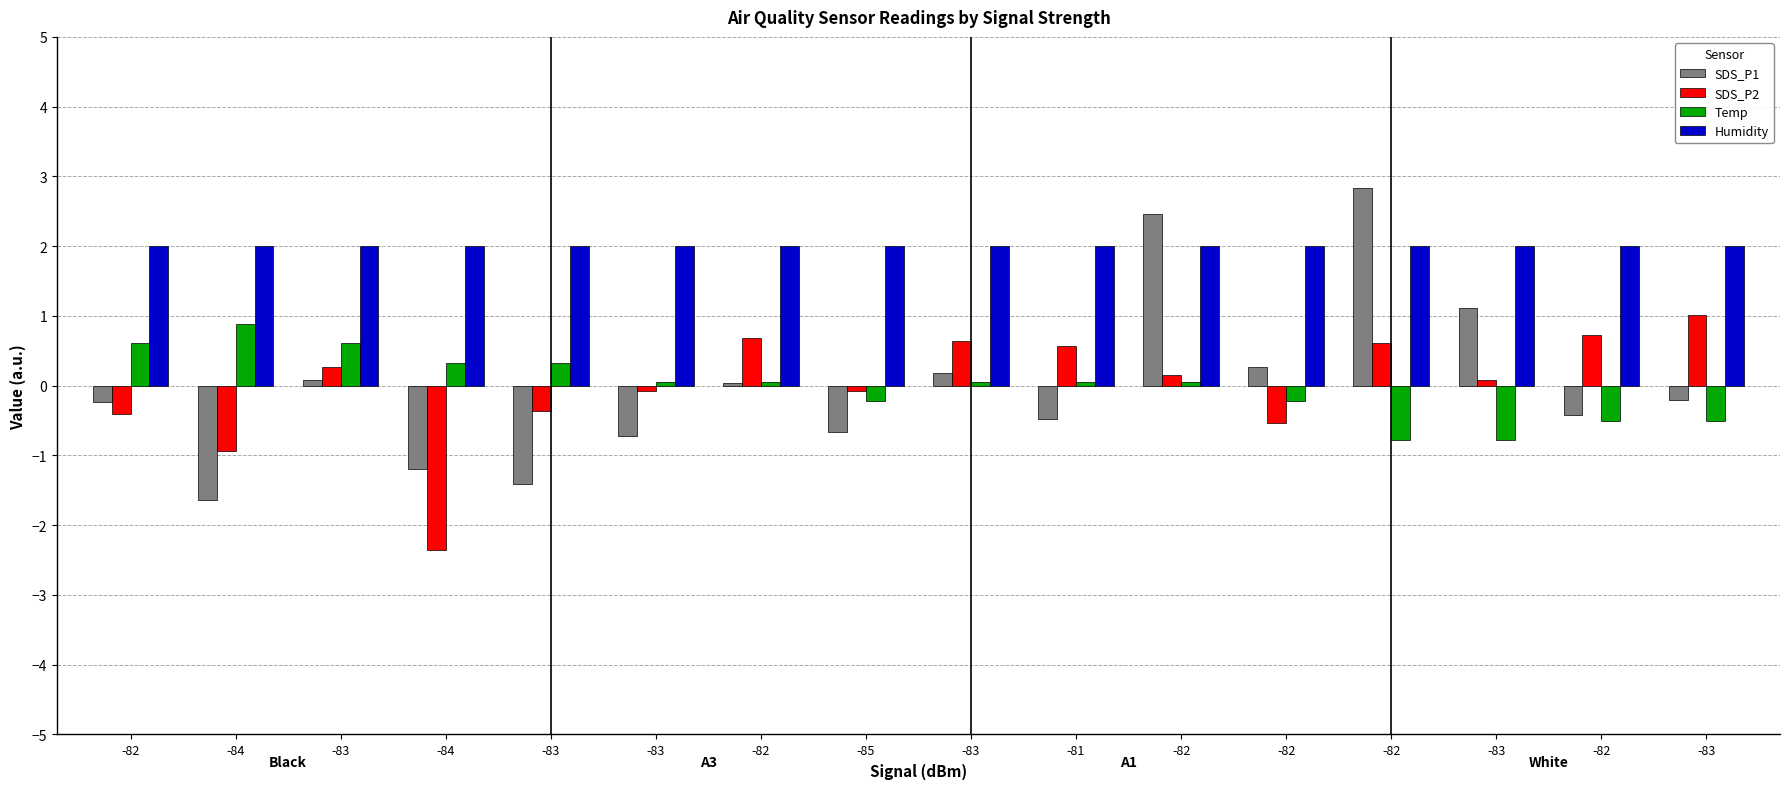

The SDS_P2 series shows -0.2 at -84. True or false?

False